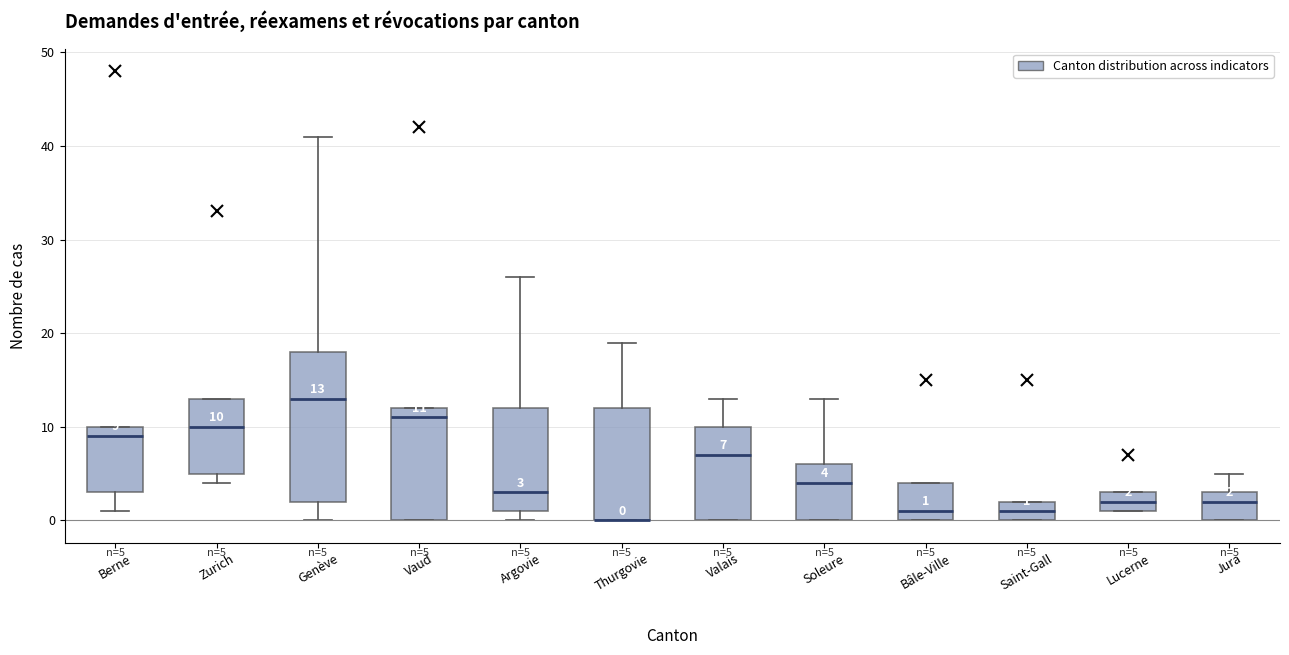

Comparing the boxes themselves (not the whiskers), which one is the tallest?

Genève